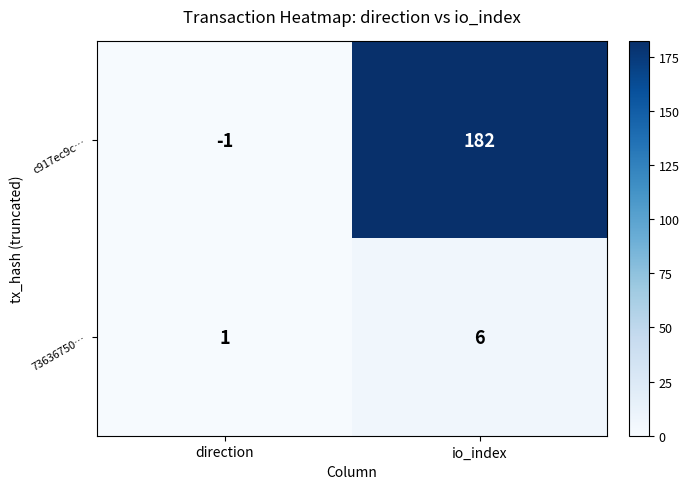

The value of 73636750… at io_index is 4. True or false?

False